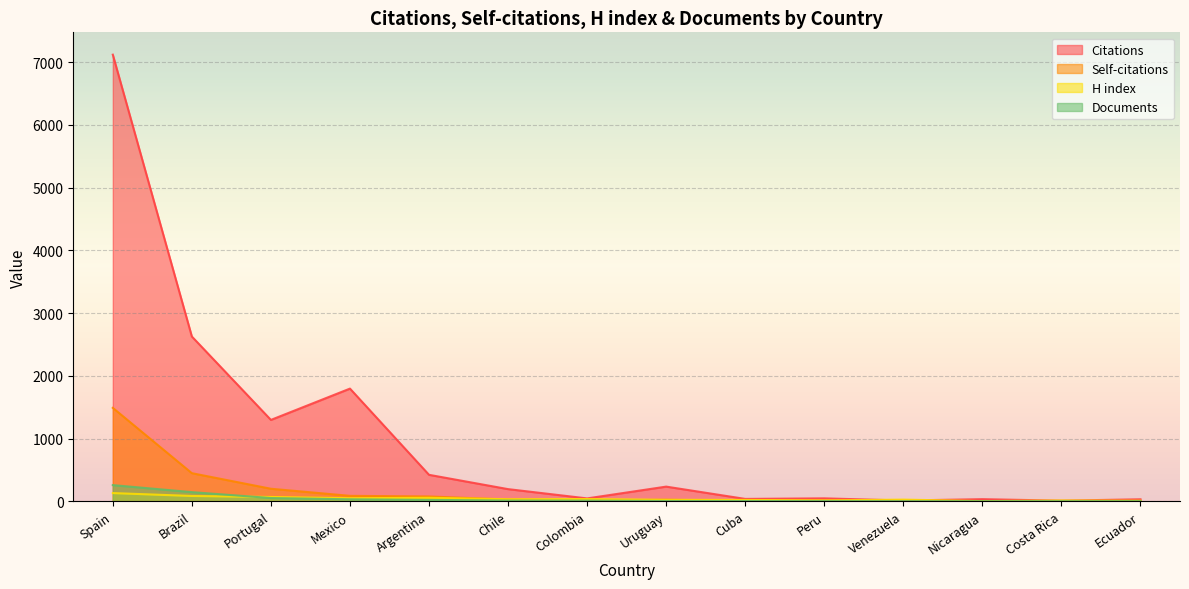

Reading left to right, transcribe all the data shown in this chart.

Citations: 7118	2626	1297	1796	422	194	46	234	38	47	12	34	10	32
Self-citations: 1489	448	200	87	77	28	10	25	6	11	0	0	4	1
H index: 131	85	69	49	56	33	36	24	22	14	27	3	13	9
Documents: 258	146	52	32	23	12	11	5	4	3	2	1	1	1